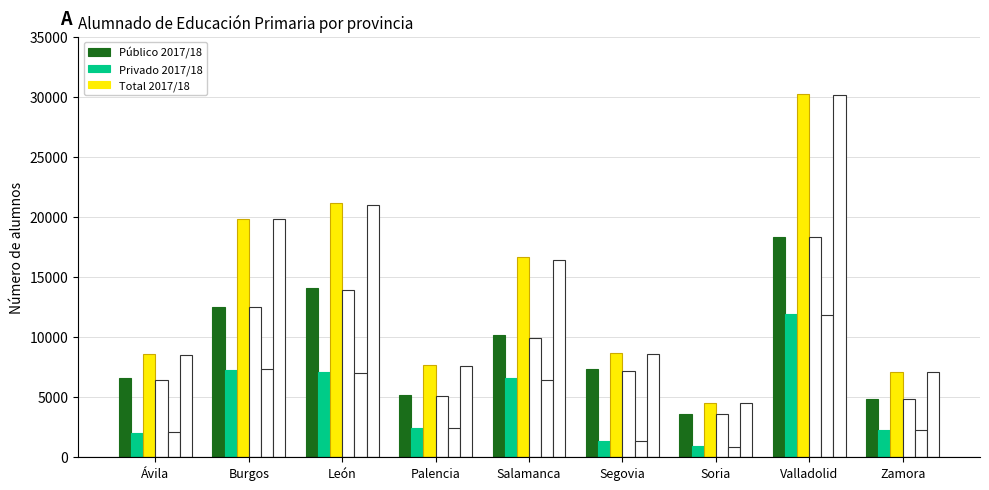

What is the label of the 6th bar from the right?

Palencia